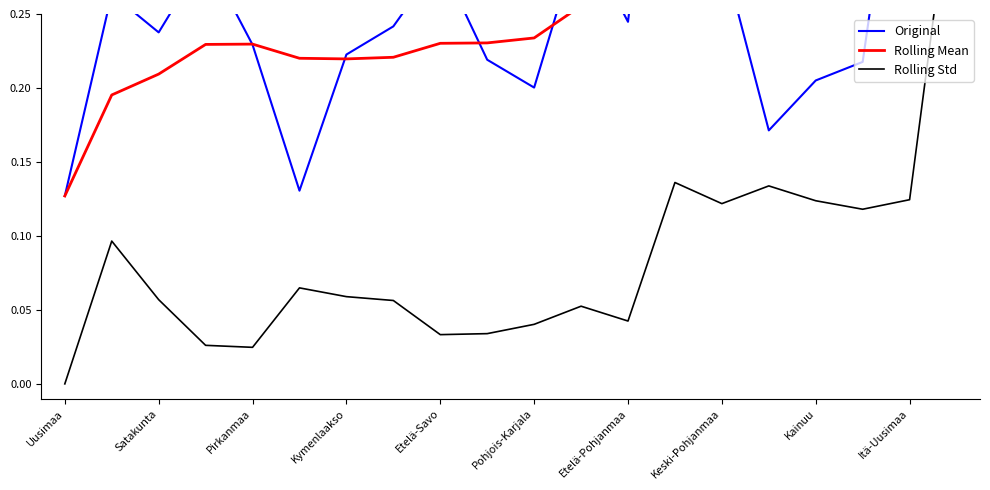

In Rolling Mean, how many points are lower than both neighbors (excluding endpoints)?

2